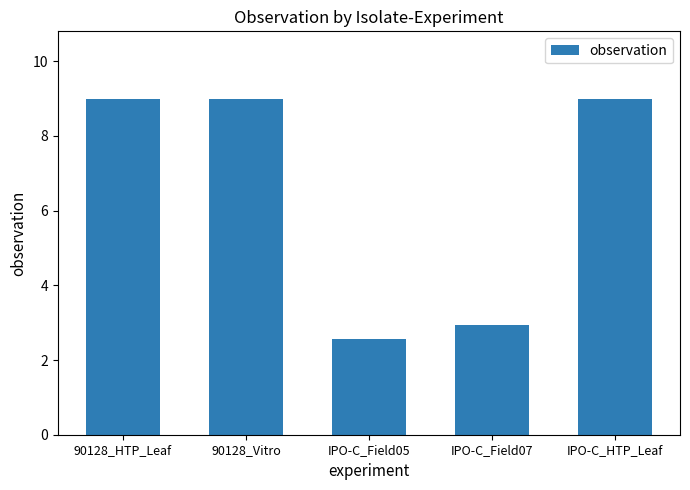

What is the greatest value displayed?

9.0